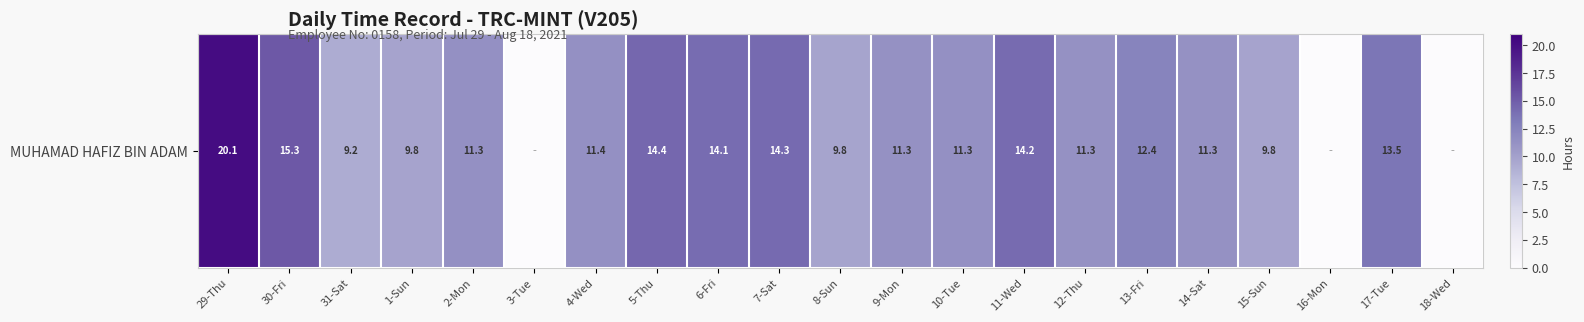

What is the change in value from 29-Thu to 13-Fri?

-7.7